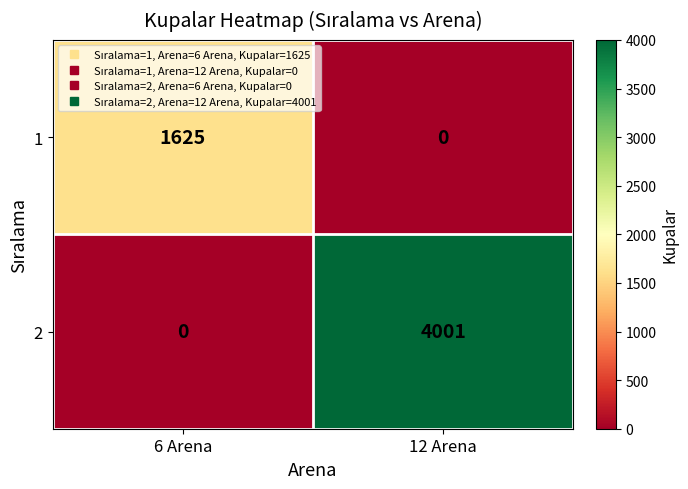

Which series has the largest total across all categories?

2